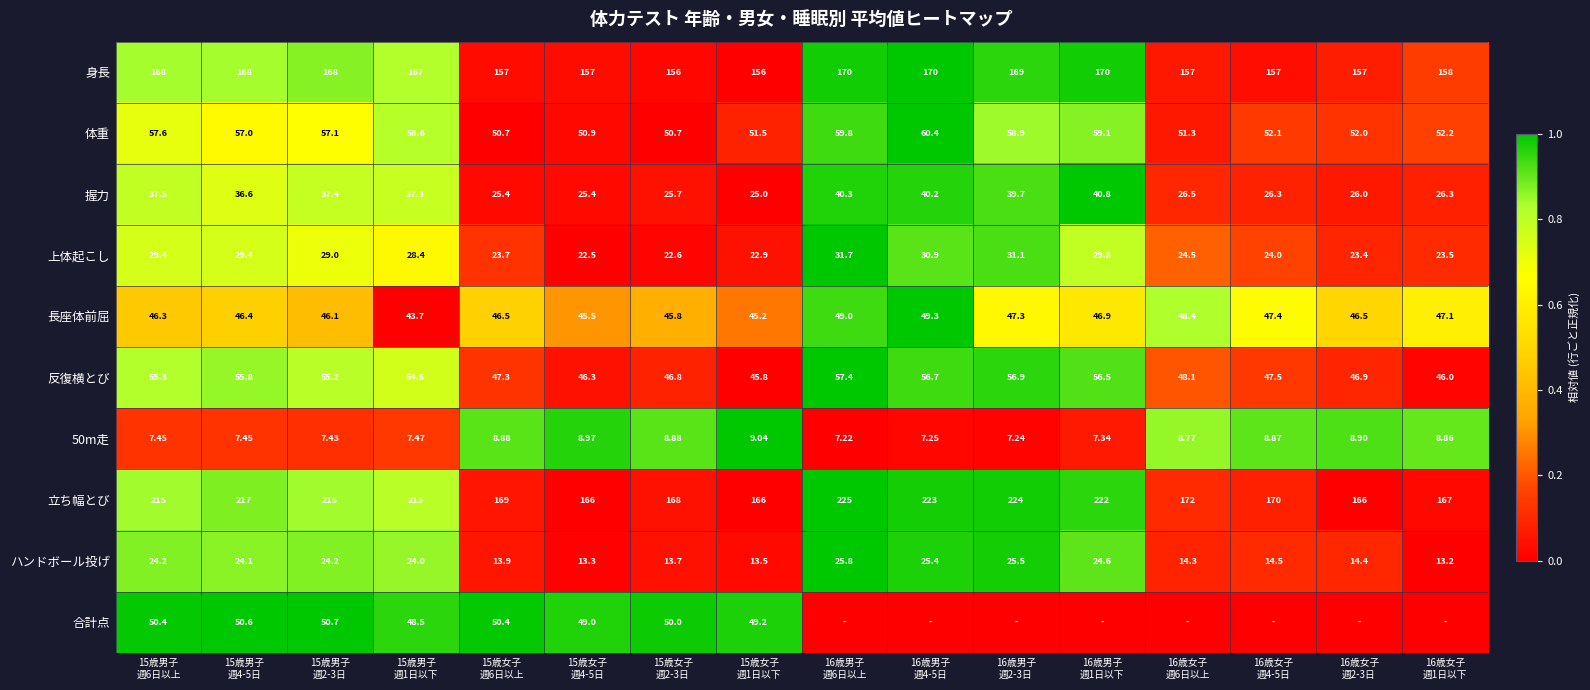

What is the difference between the maximum and minimum values in the 立ち幅とび series?

1.0